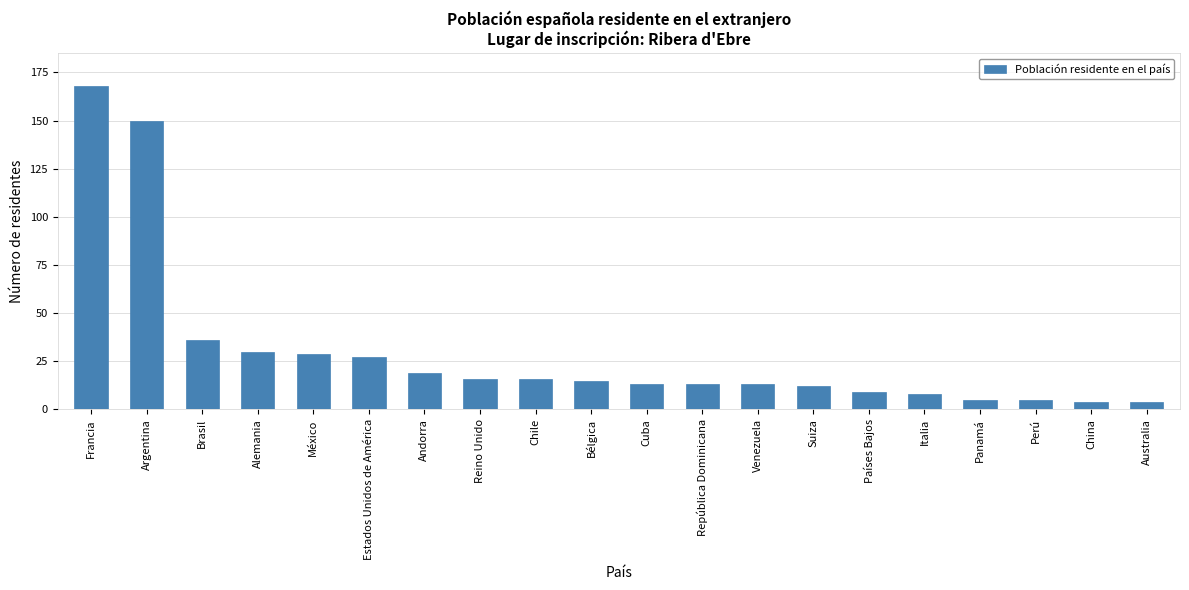

What is the maximum value shown in the chart?

168